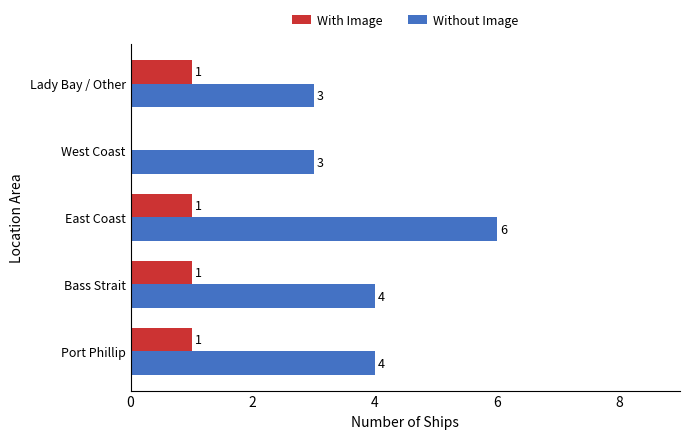

True or false: Without Image has a value of 4 at Port Phillip.

True